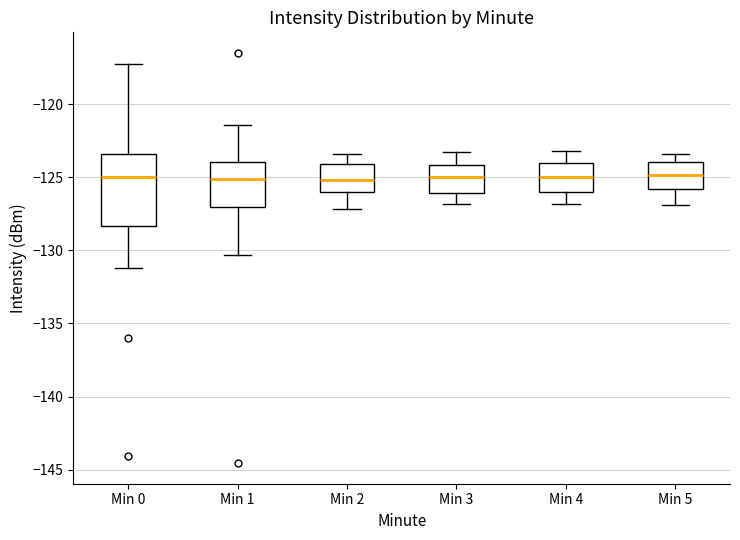

Which box is the tallest, from its lower edge to its upper edge?

Min 0